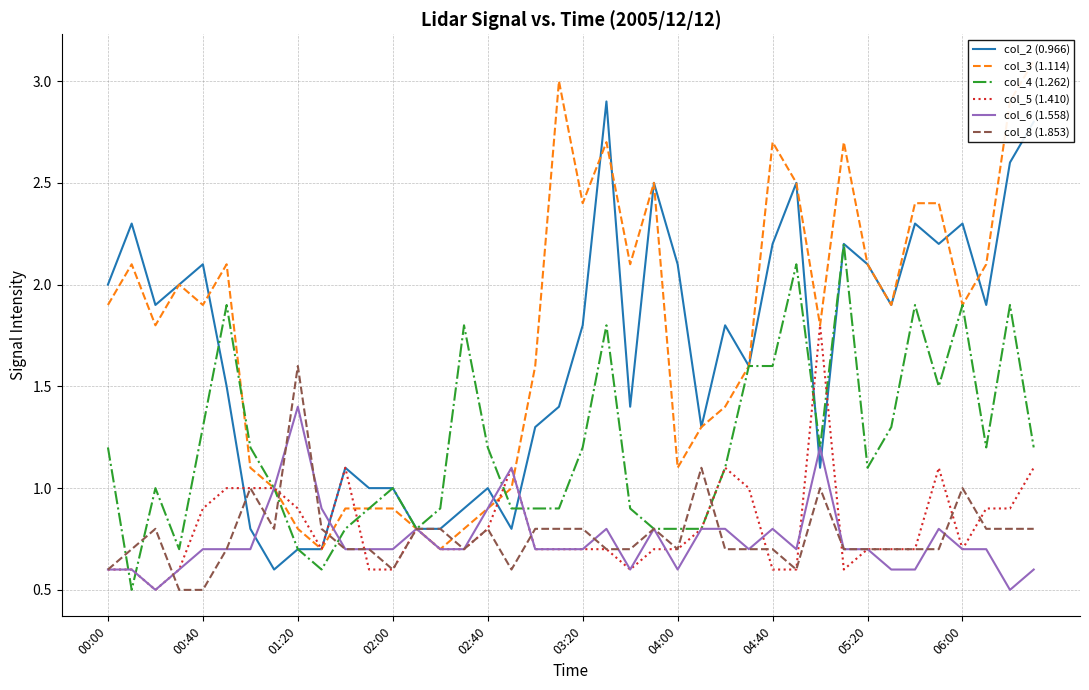

What is the maximum value for col_5 (1.410)?

1.8